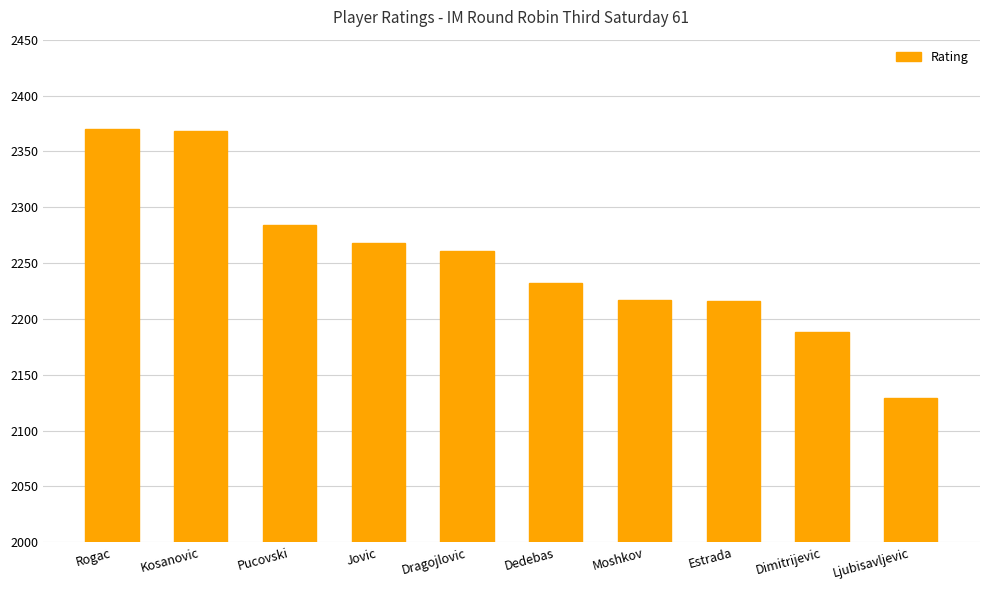

At which label does the data first exceed 2261?

Rogac